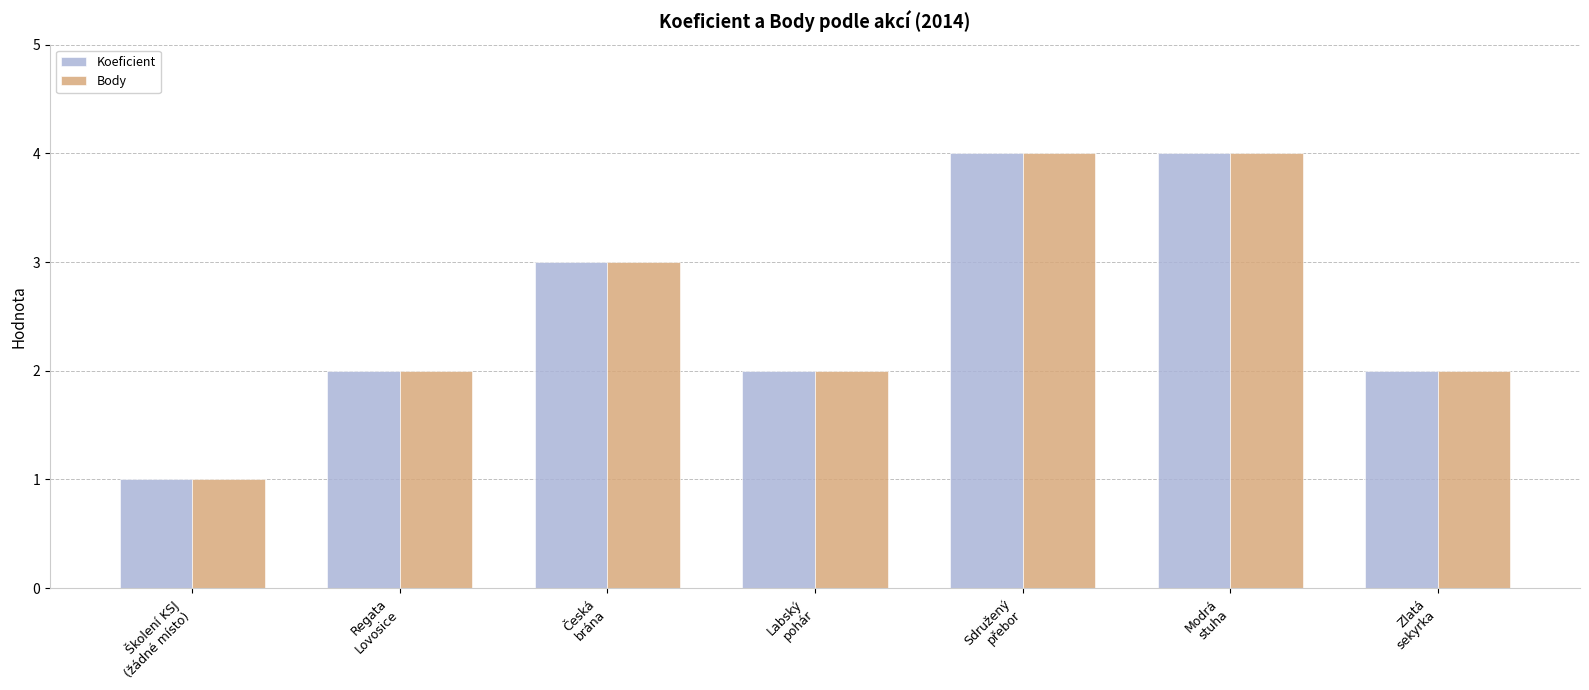

What is the difference between the maximum and minimum values in the Body series?

3